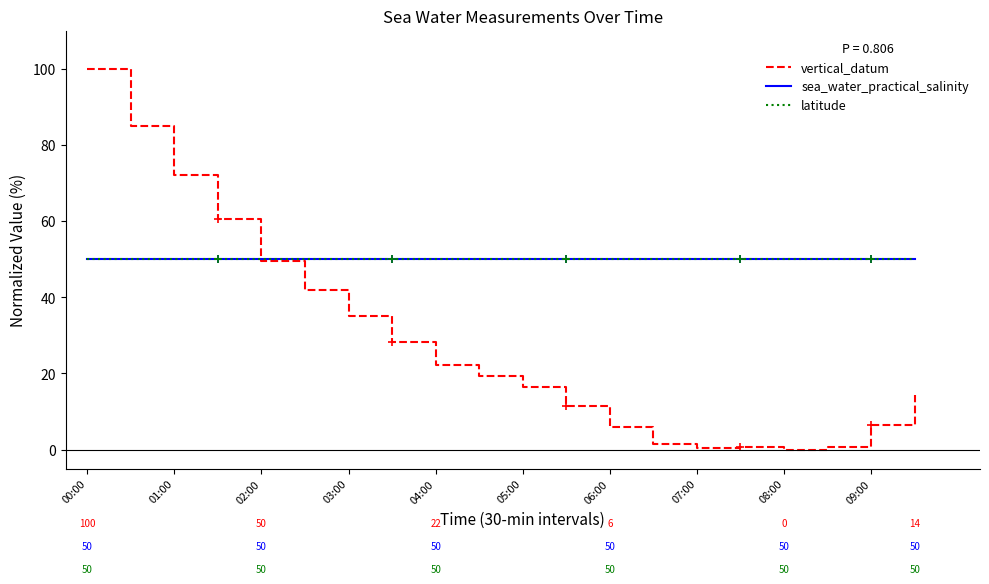

Is this an area chart (filled region under the line)?

No